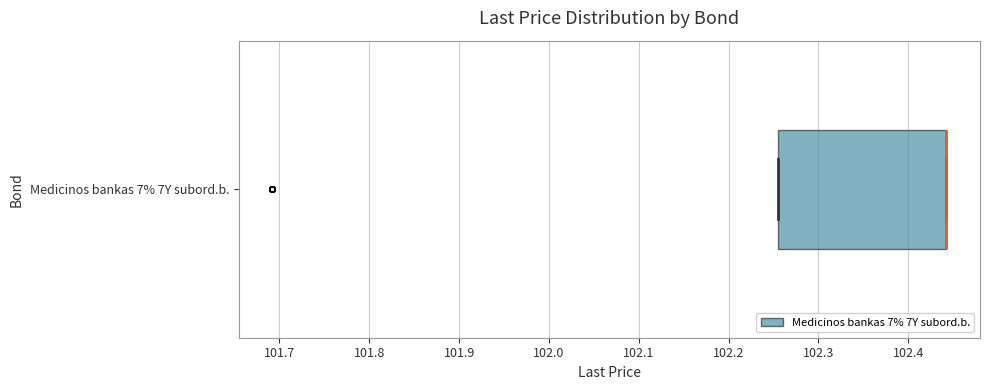

Transcribe this box plot: give where the median line is, the range the box spans, and where the two whiskers end, as read against the x-axis. The values are not printed on the chart, so give them approximately, as read against the axis.

median 102.44 (drawn on the box's right edge), box 102.25 to 102.44, whiskers 102.25 to 102.44